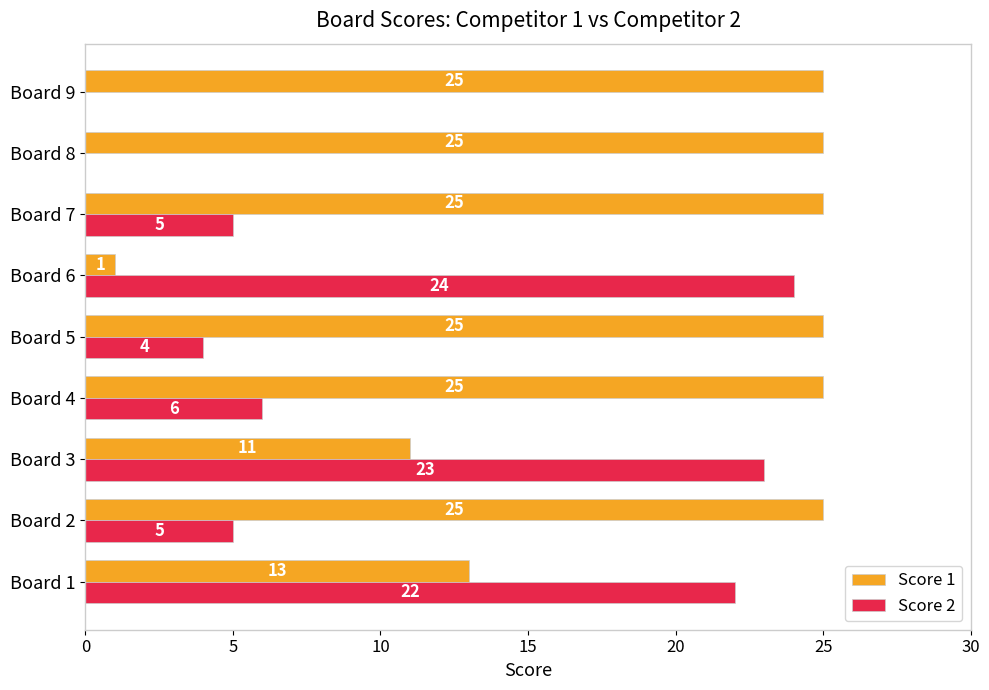

The Score 1 series shows 33 at Board 4. True or false?

False